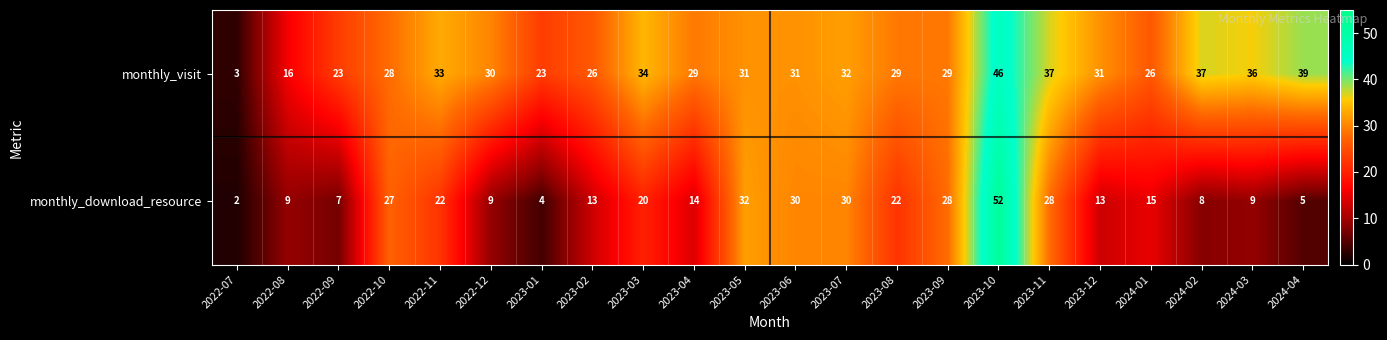

Which series has the widest spread of values?

monthly_download_resource